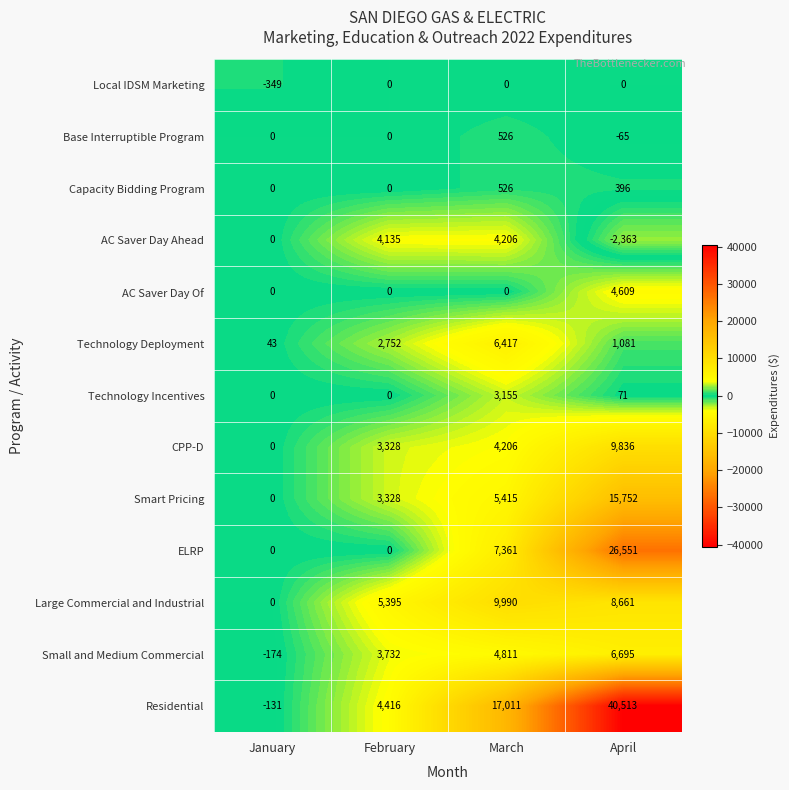

How many Smart Pricing values are between 3328 and 15752?

3